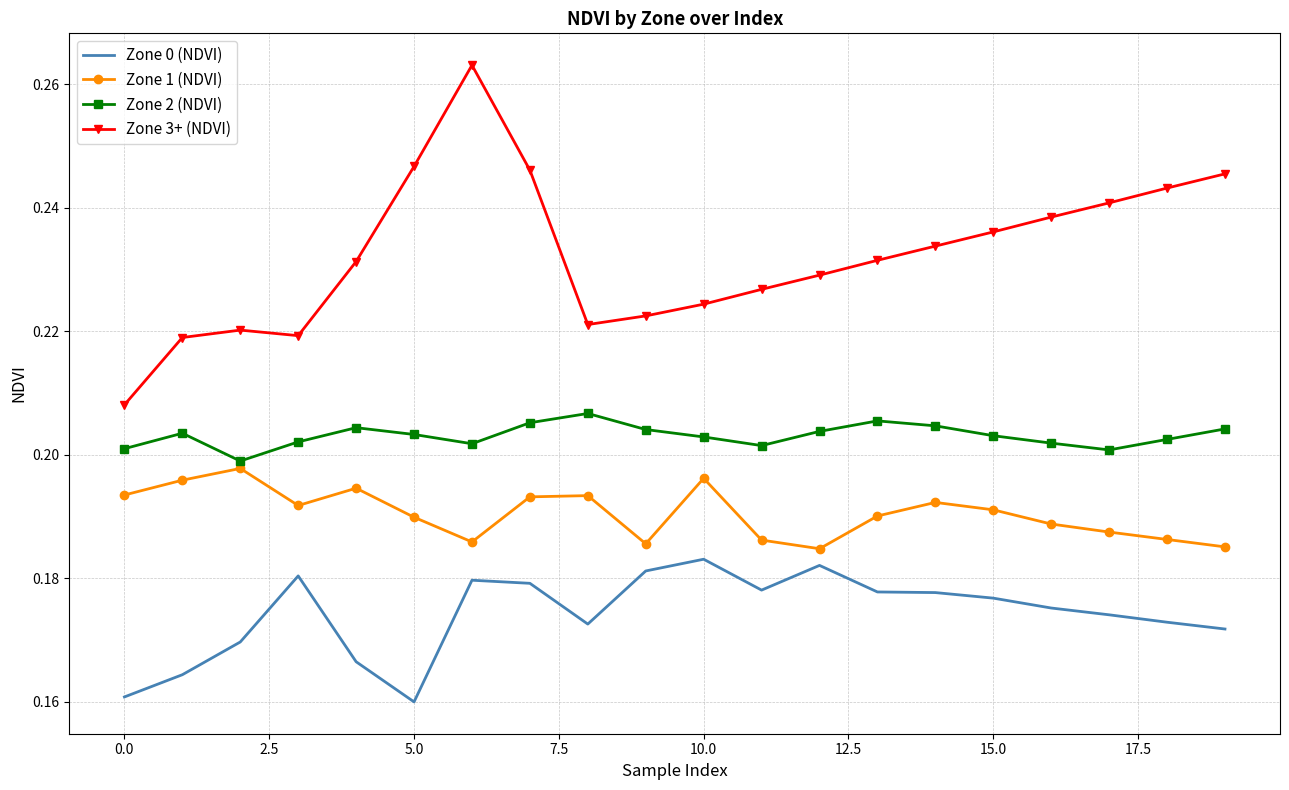

Which series has the largest range (max minus min)?

Zone 3+ (NDVI)